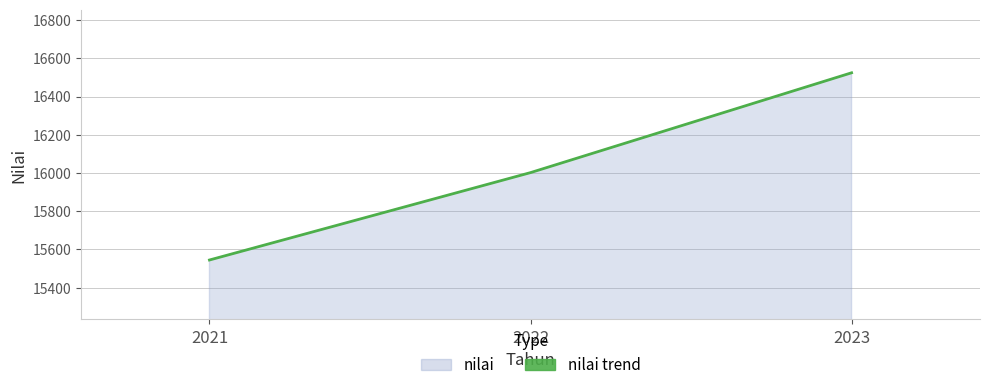

At which category does the chart reach its peak across all series?

2023